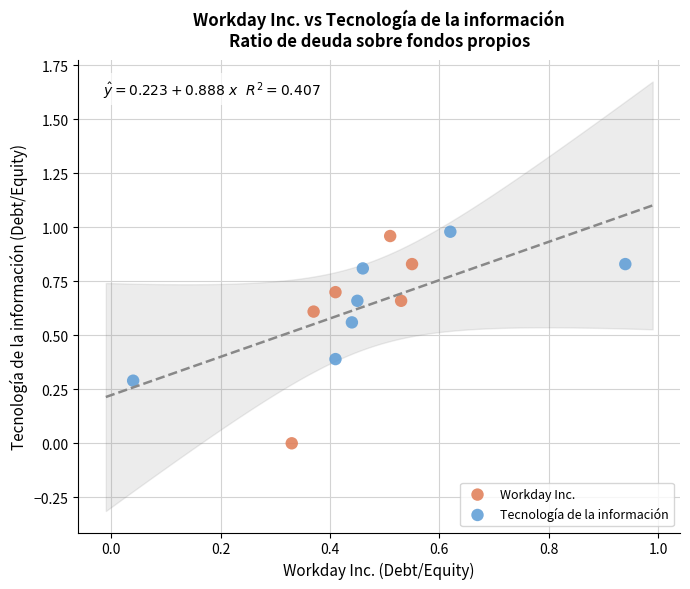

Which series contains the highest Y value?

Tecnología de la información